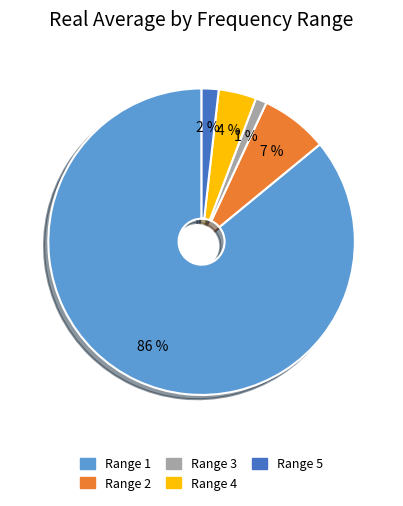

To the nearest percent, what is the average slice percentage?

20%